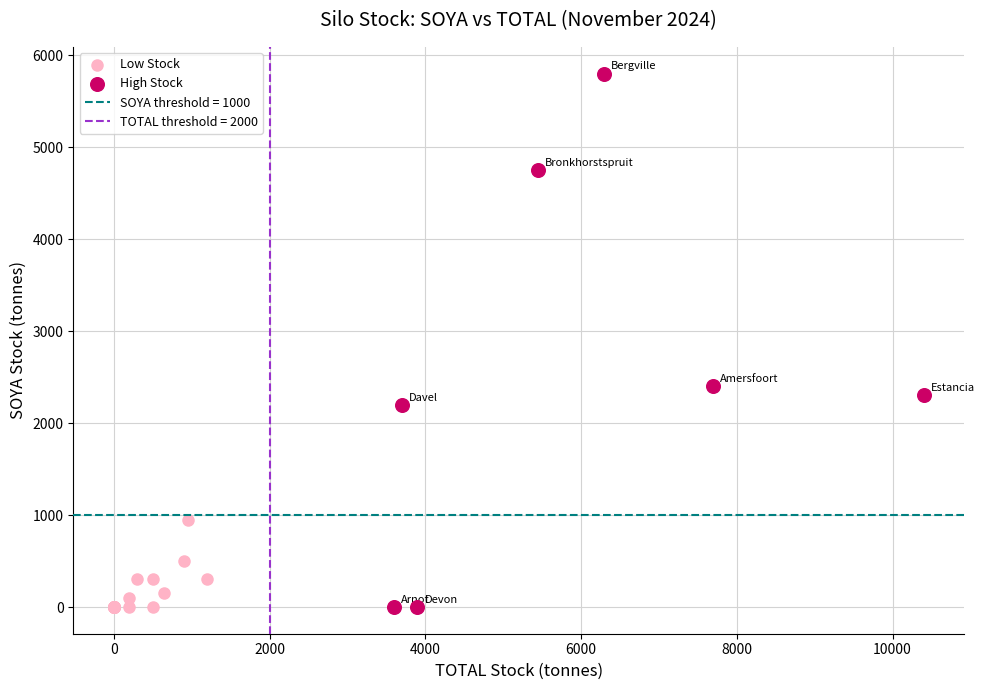

Which series has the widest spread of Y values?

High Stock